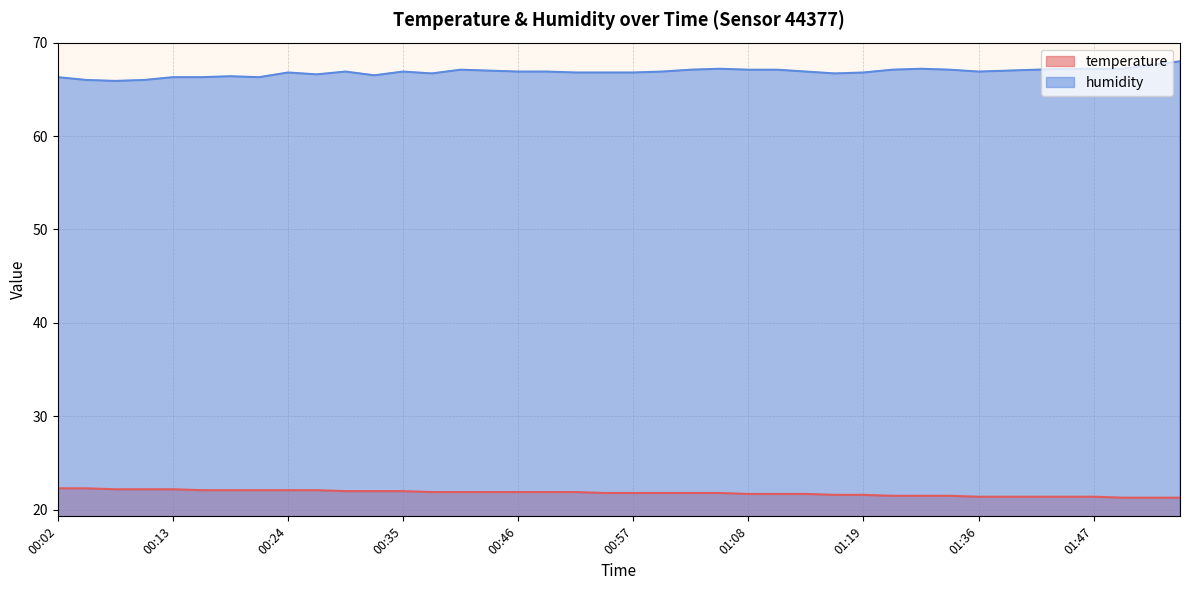

Where does the humidity series first go above 66?

00:02